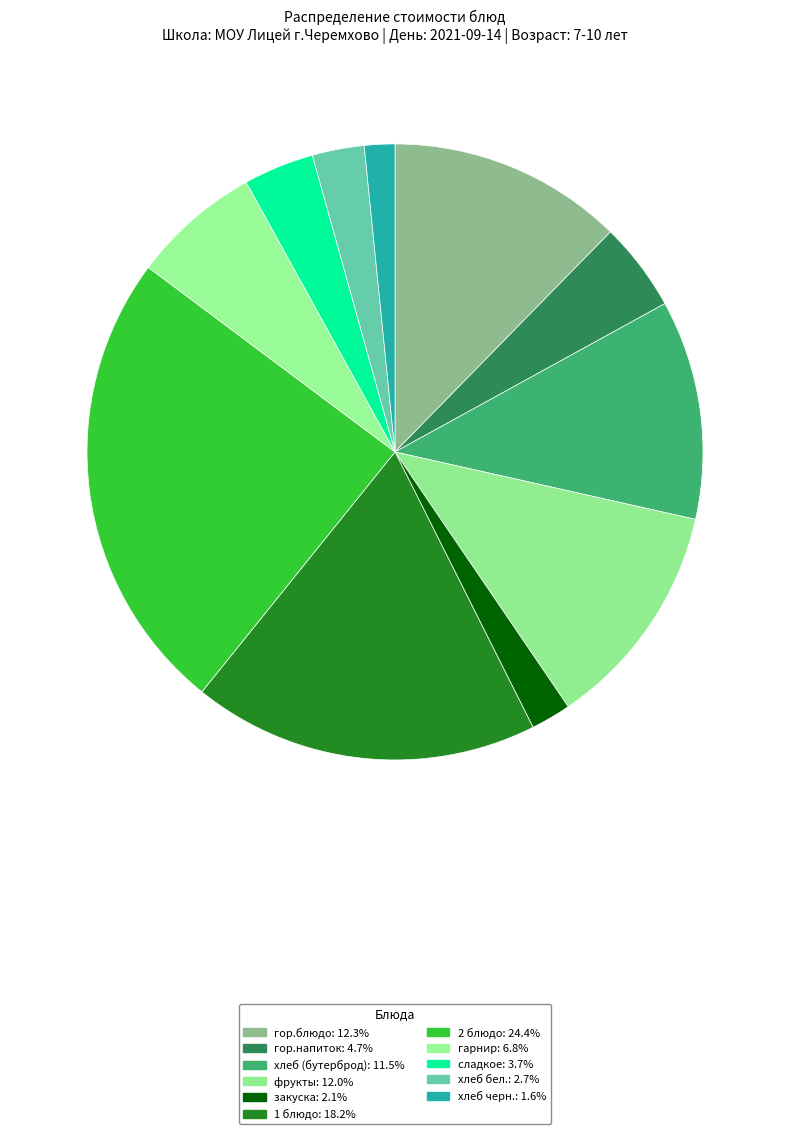

To the nearest percent, what portion does хлеб черн. represent?

2%